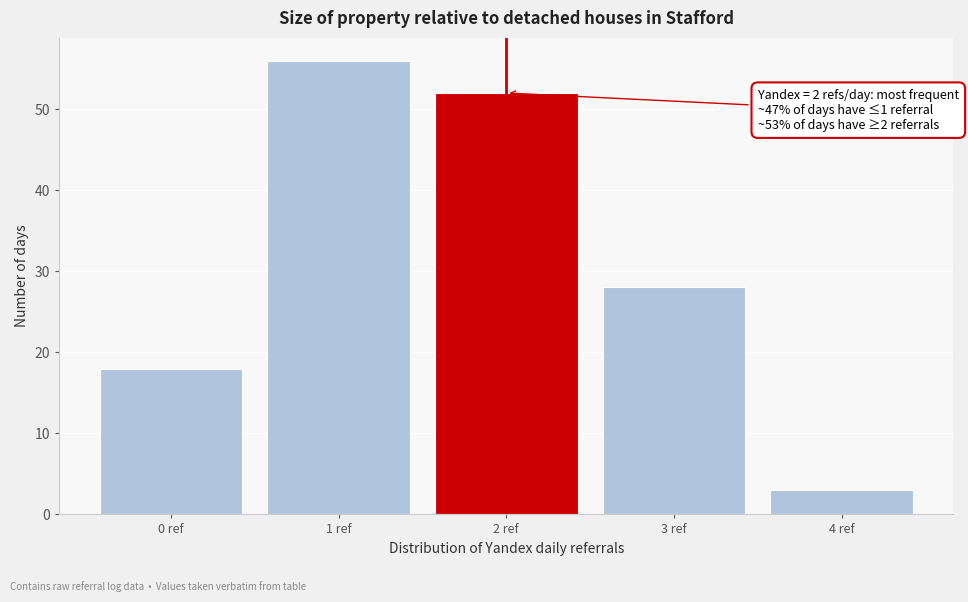

Reading left to right, extract all data points from this chart.

18	56	52	28	3